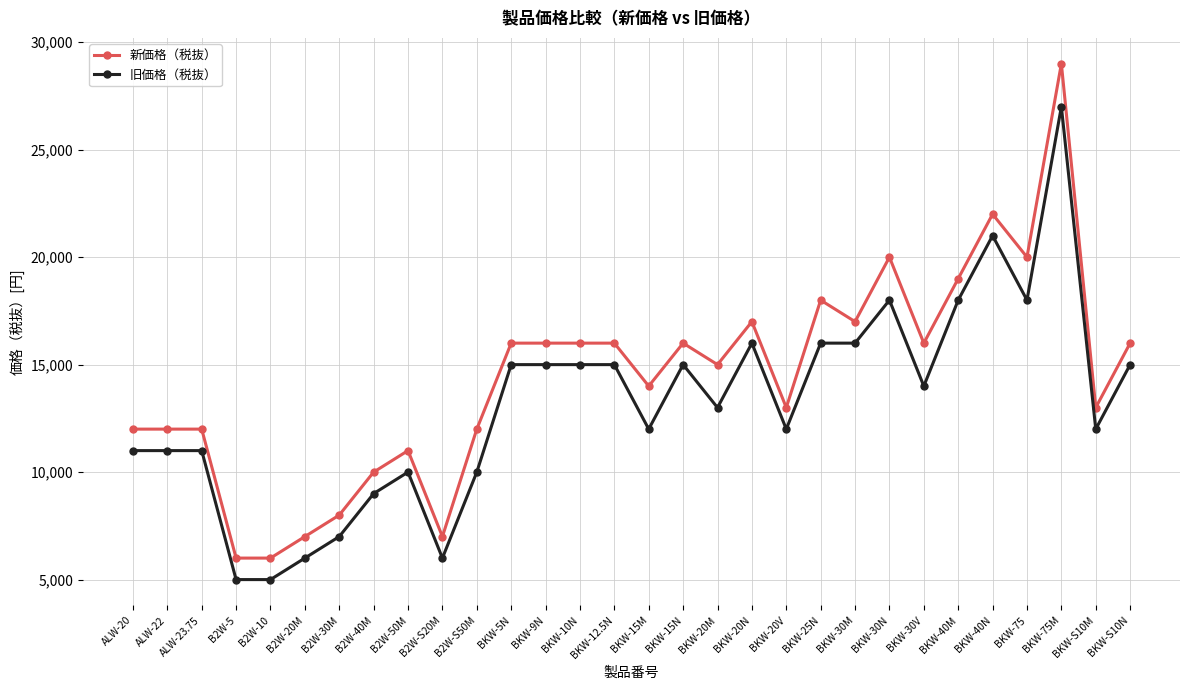

What is the label of the 4th point from the left?

B2W-5